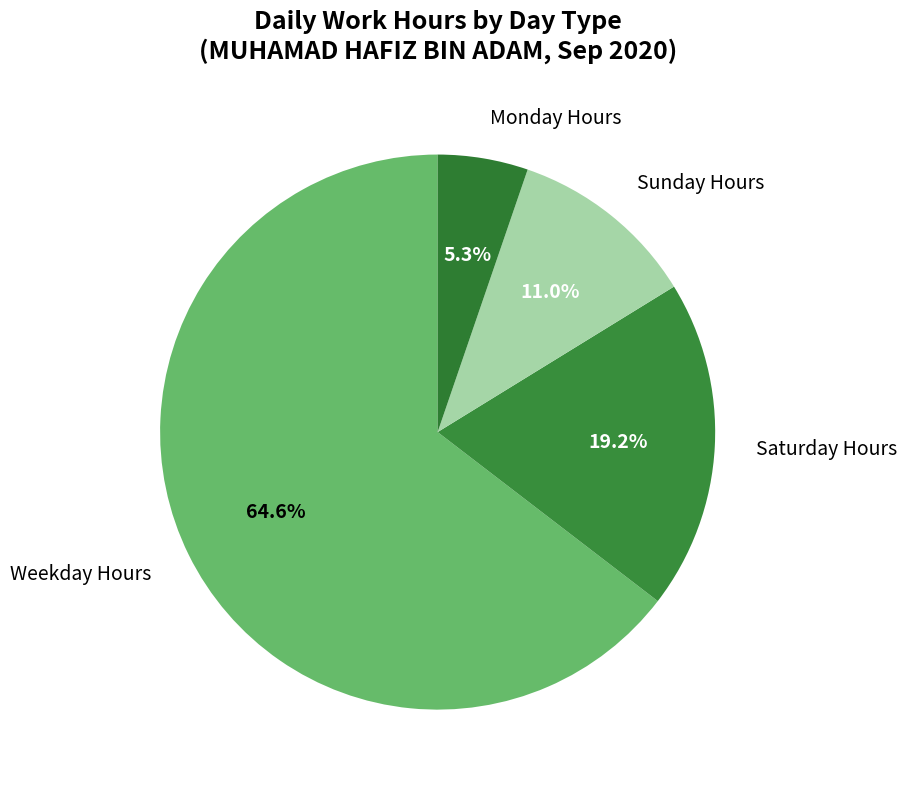

Is Weekday Hours the majority of the pie?

Yes